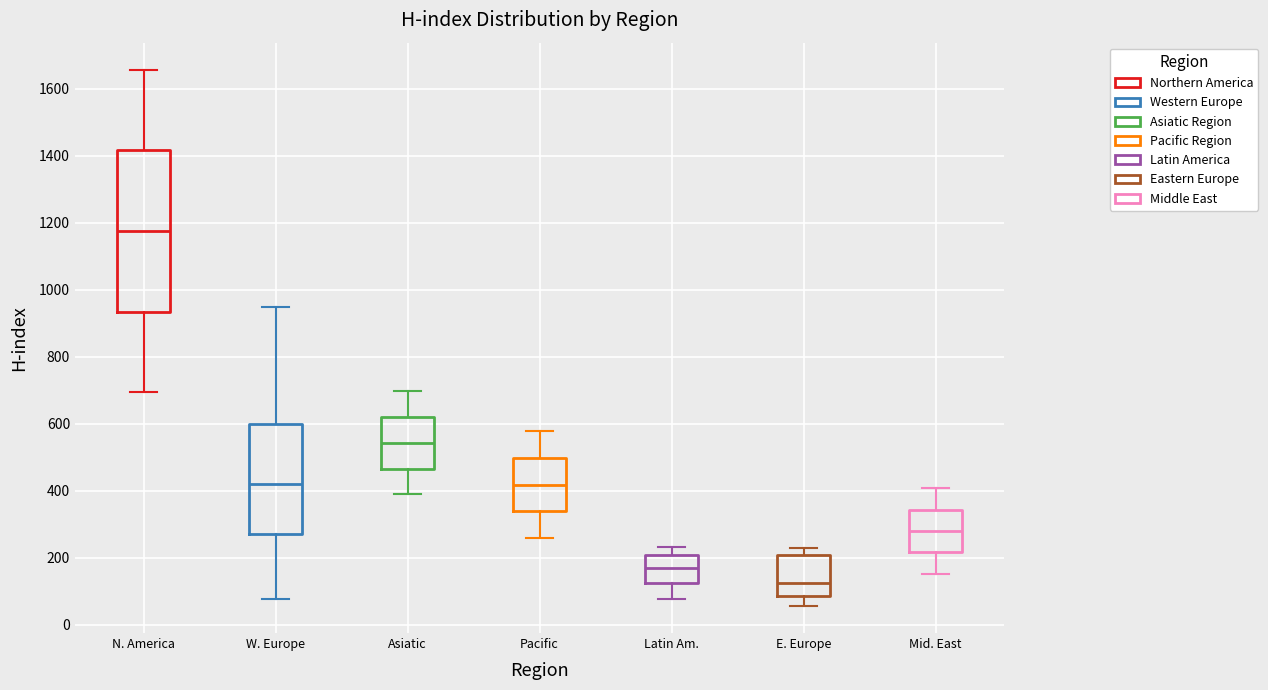

Reading left to right, read every box against the y-axis: the position of its median line, the range the box covers, and the ends of its whiskers. The values are not printed on the chart, so give them approximately, as read against the axis.

N. America: median 1180, box 940 to 1420, whiskers 700 to 1660
W. Europe: median 420, box 280 to 600, whiskers 80 to 940
Asiatic: median 540, box 460 to 620, whiskers 400 to 700
Pacific: median 420, box 340 to 500, whiskers 260 to 580
Latin Am.: median 180, box 120 to 200, whiskers 80 to 240
E. Europe: median 120, box 80 to 200, whiskers 60 to 240
Mid. East: median 280, box 220 to 340, whiskers 160 to 400